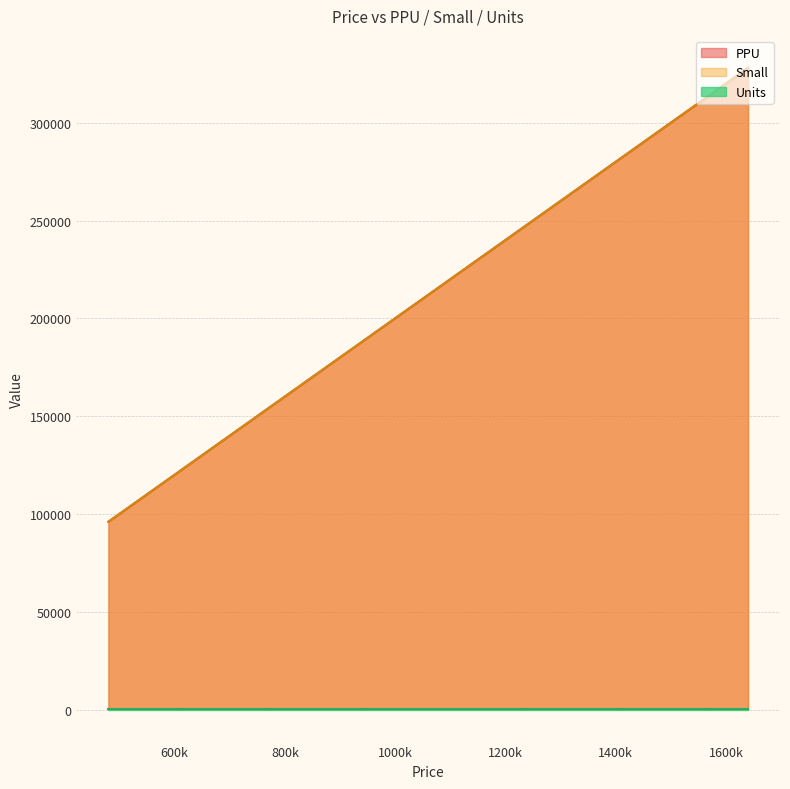

Where is Units nearest to the value 5?

1075000